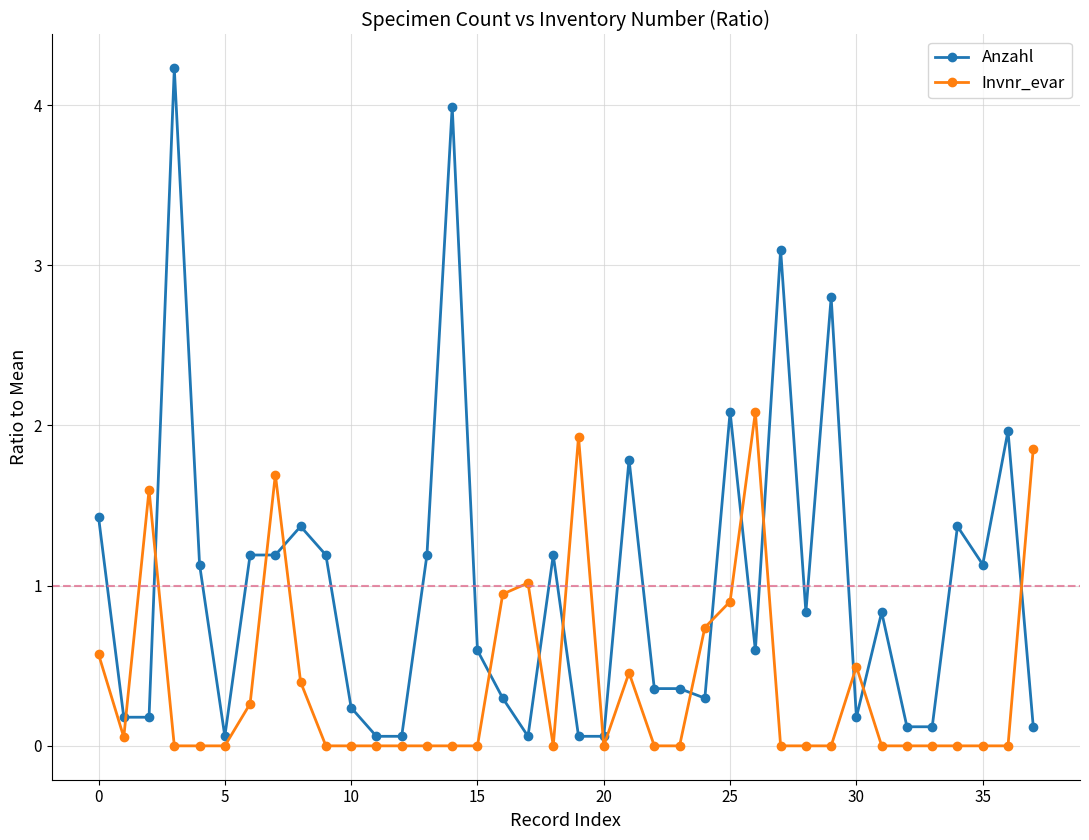

True or false: Invnr_evar has more than 2 interior local peaks.

True